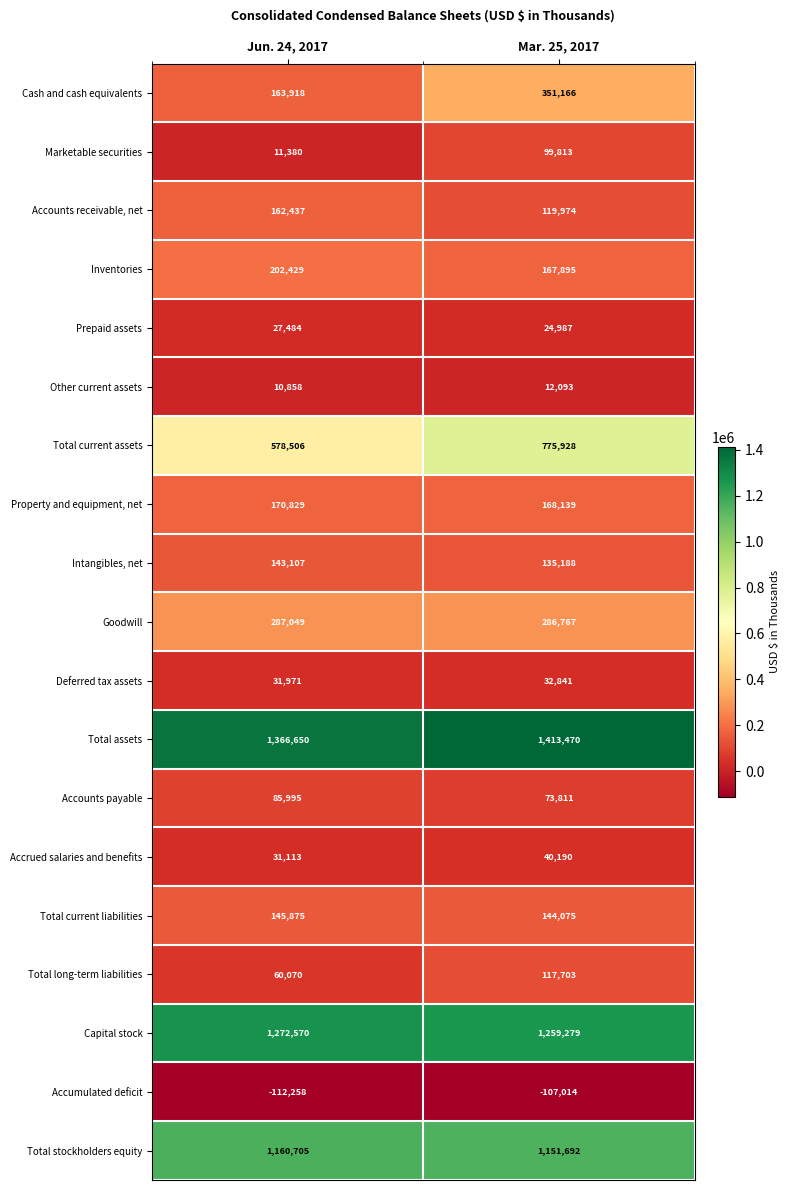

Between Jun. 24, 2017 and Mar. 25, 2017, which series saw the biggest shift?

Total current assets